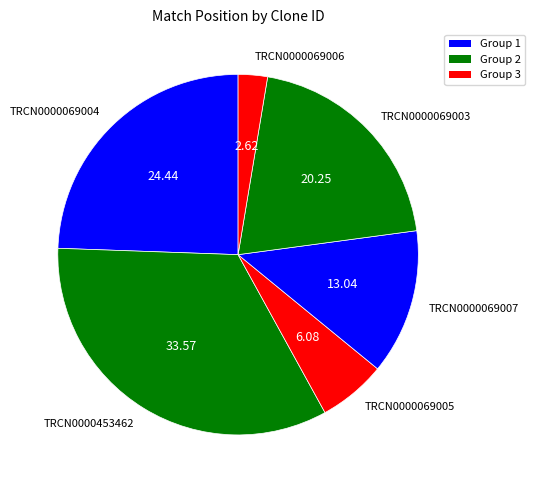

The TRCN0000069003 slice represents 26% of the pie. True or false?

False